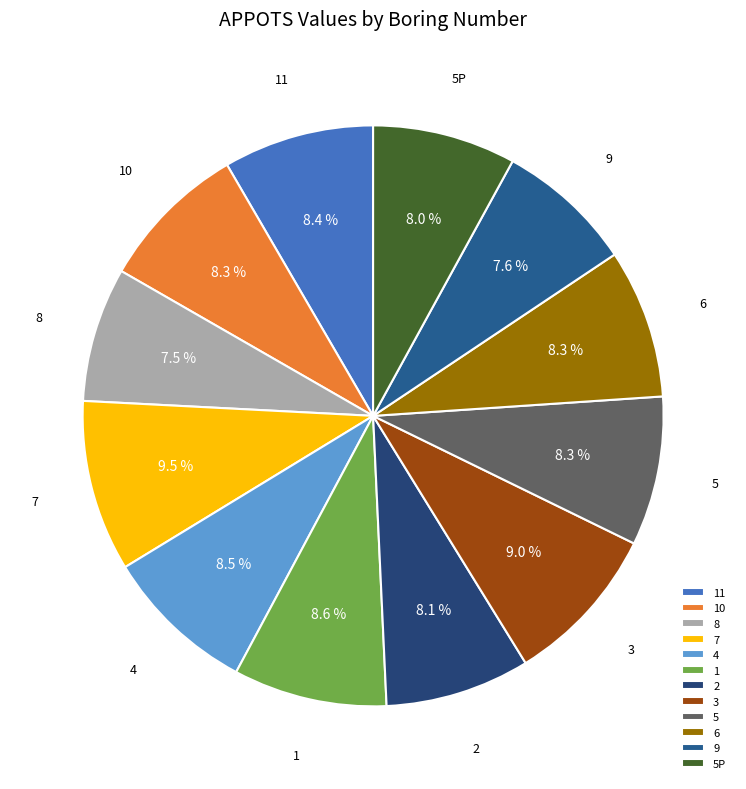

Combined, what portion of the pie is 10 and 5P?

16.3%